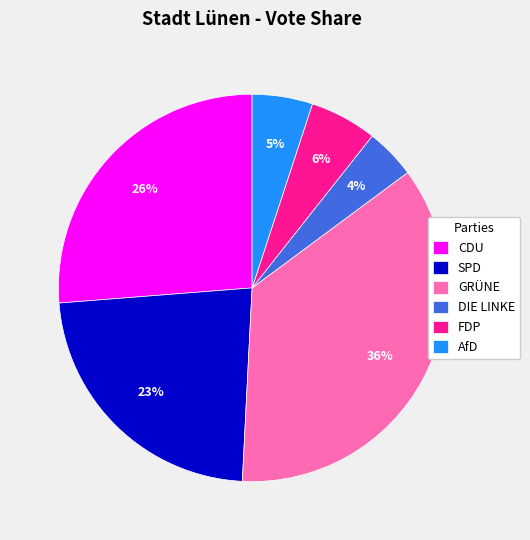

How many slices are in this pie chart?

6